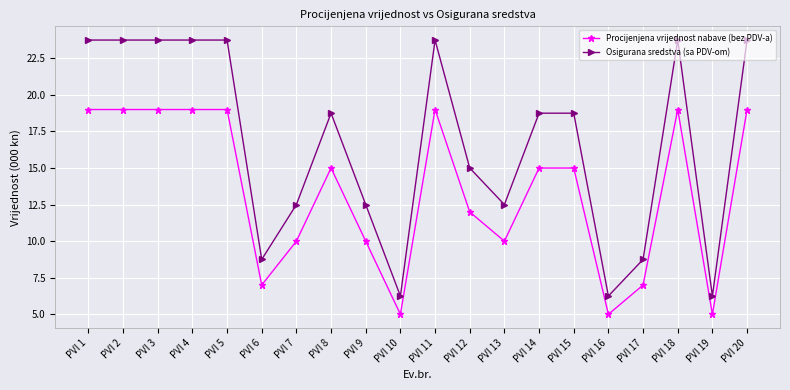

Rank the series by their average value, from highest to lowest.

Osigurana sredstva (sa PDV-om), Procijenjena vrijednost nabave (bez PDV-a)